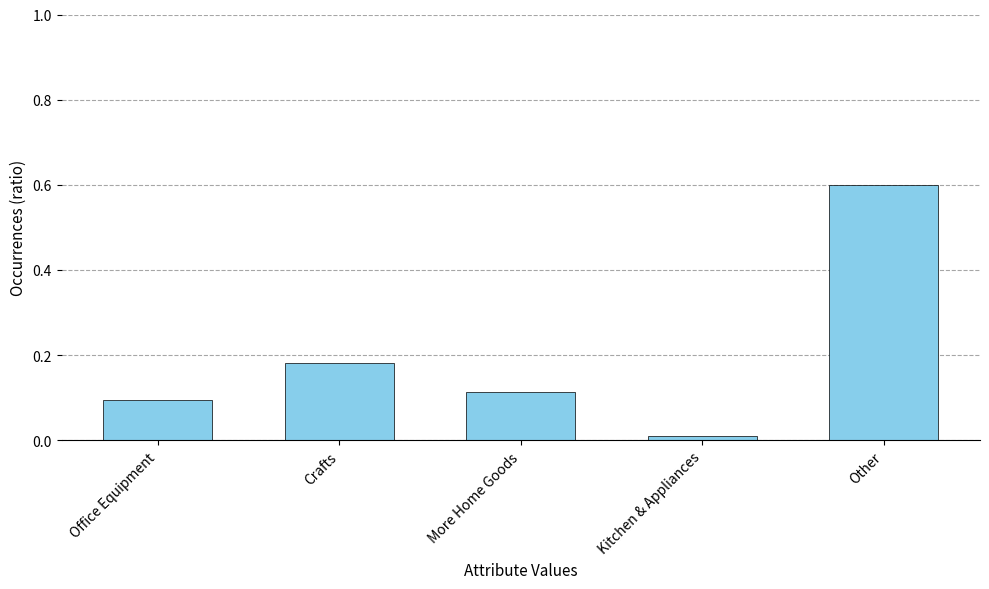

List the labels in order of value, largest first.

Other, Crafts, More Home Goods, Office Equipment, Kitchen & Appliances